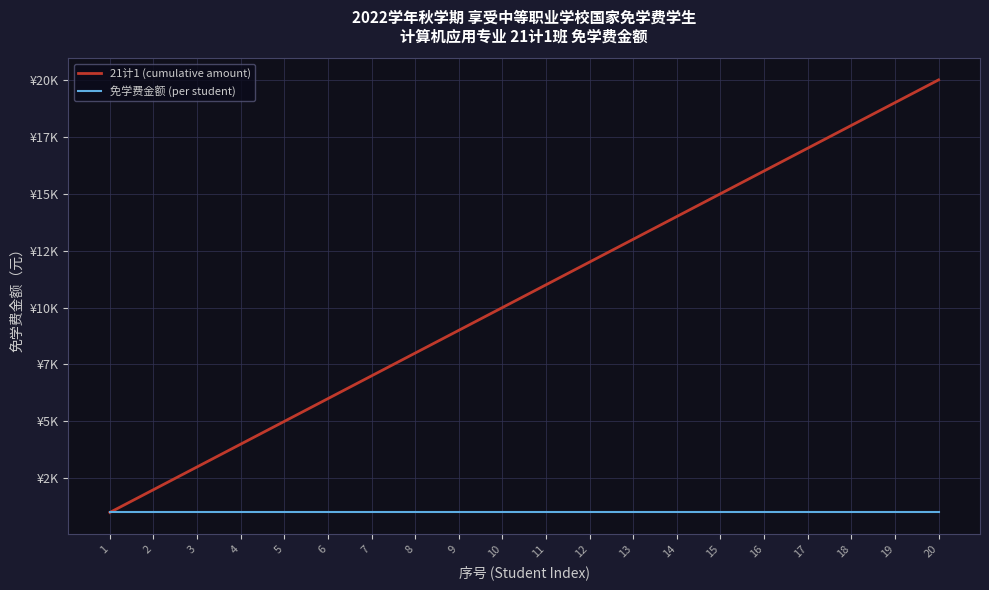

What are all the series names shown in the legend?

21计1 (cumulative amount), 免学费金额 (per student)